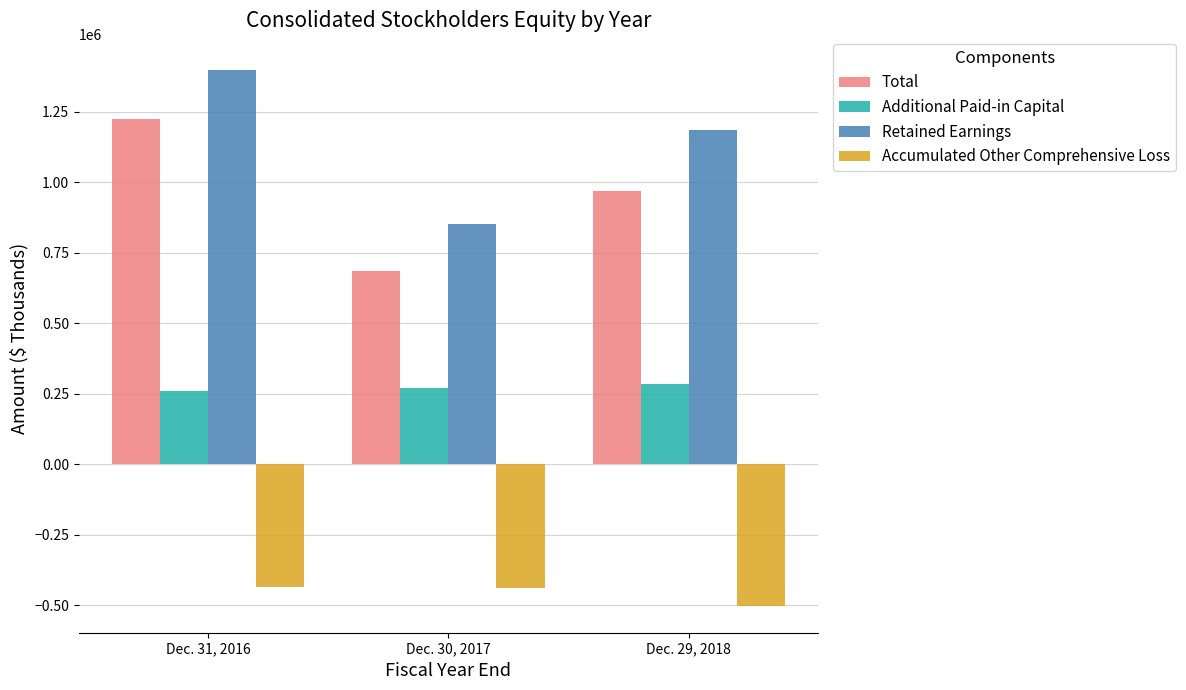

At which category is the sum across all series the highest?

Dec. 31, 2016